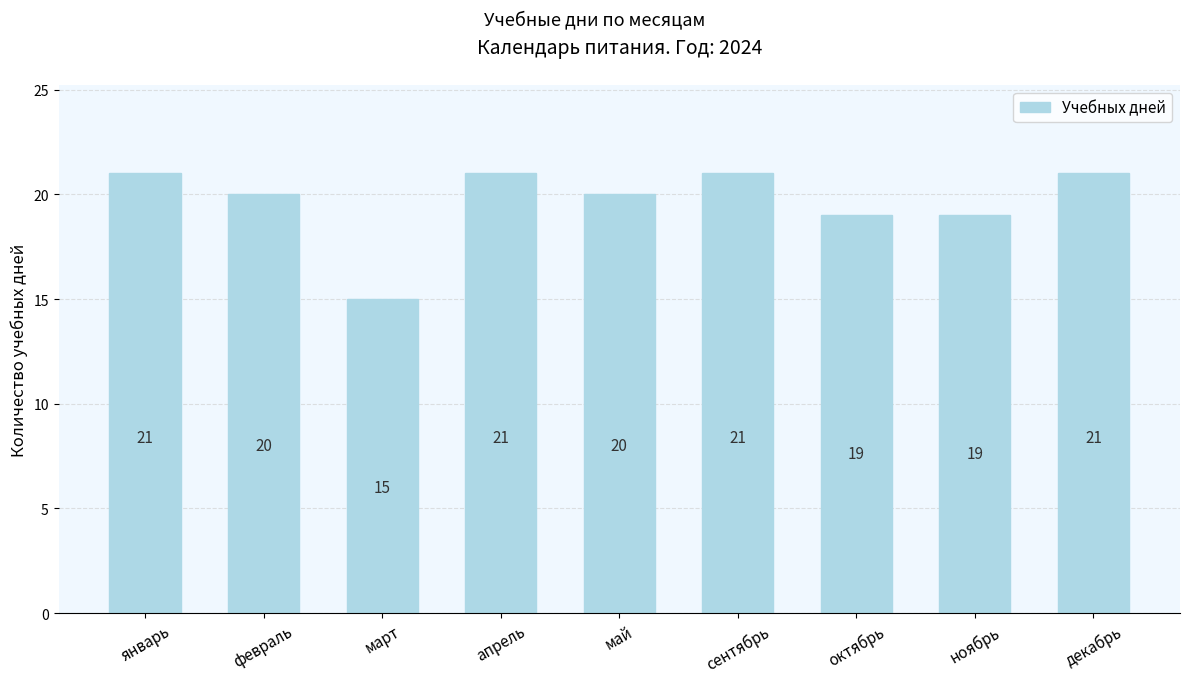

What is the difference between the values at ноябрь and январь?

2